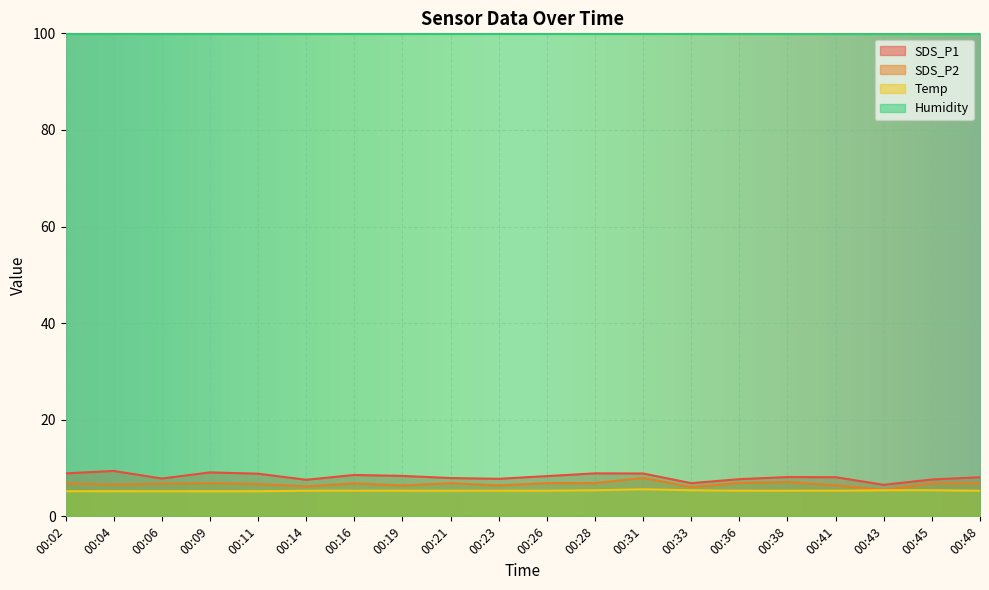

At how many categories does at least one series exceed 6?

20